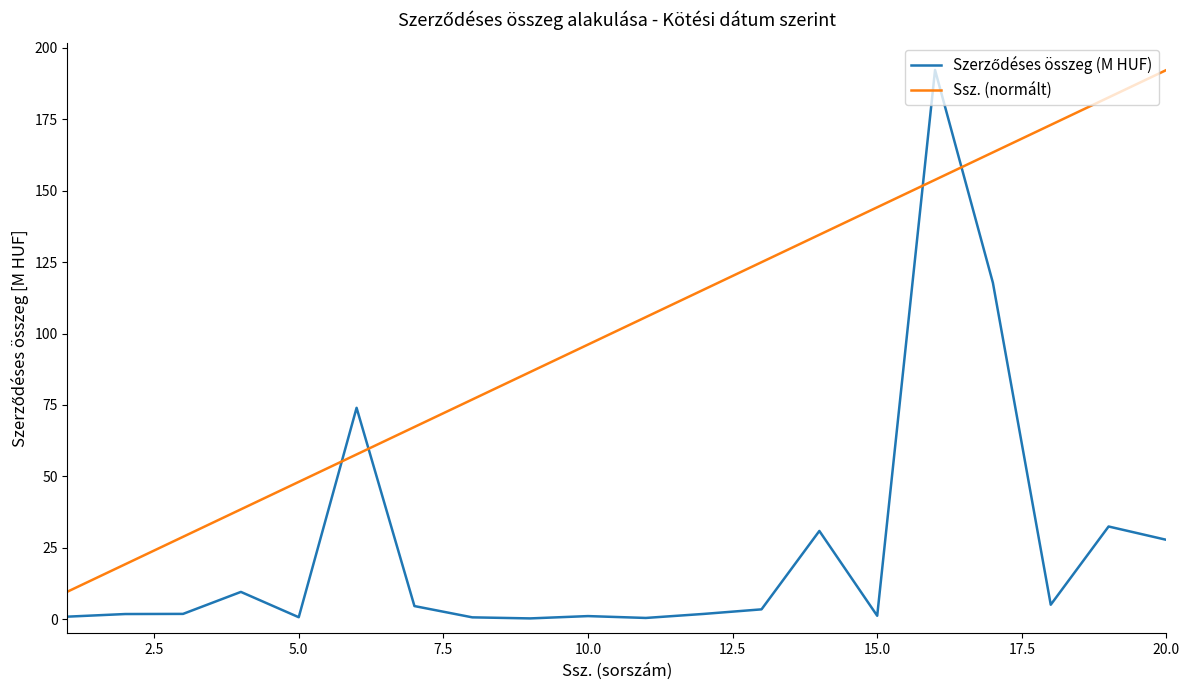

How many intersections are there between Ssz. (normált) and Szerződéses összeg (M HUF)?

4